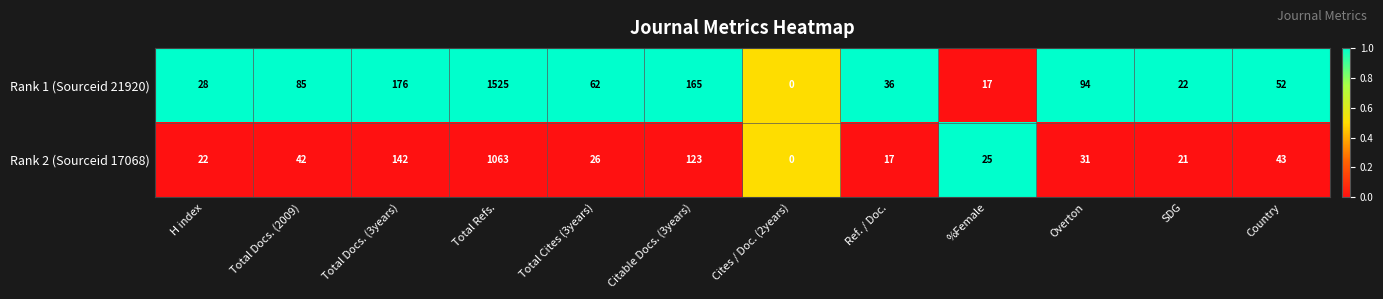

The value of Rank 1 (Sourceid 21920) at Total Docs. (3years) is 176. True or false?

True